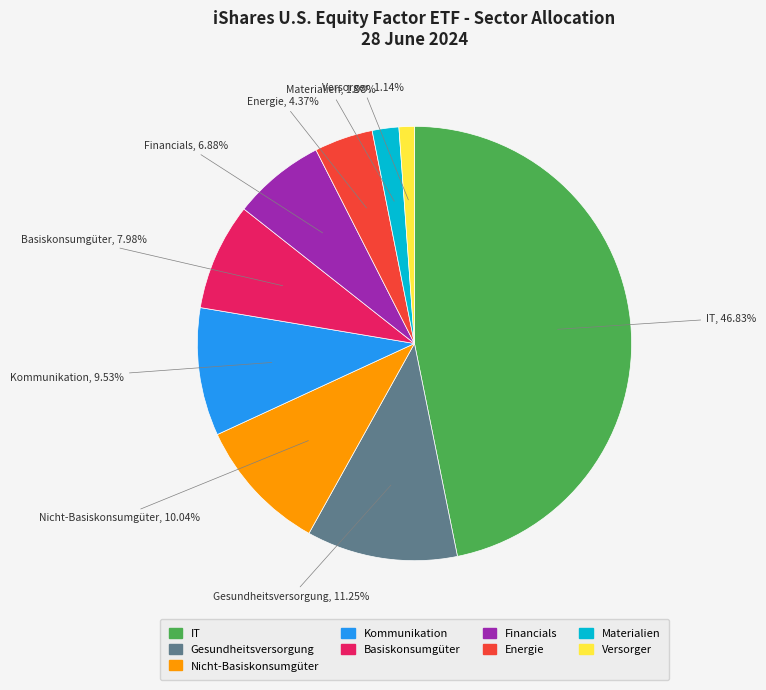

Does any single category account for the majority?

No